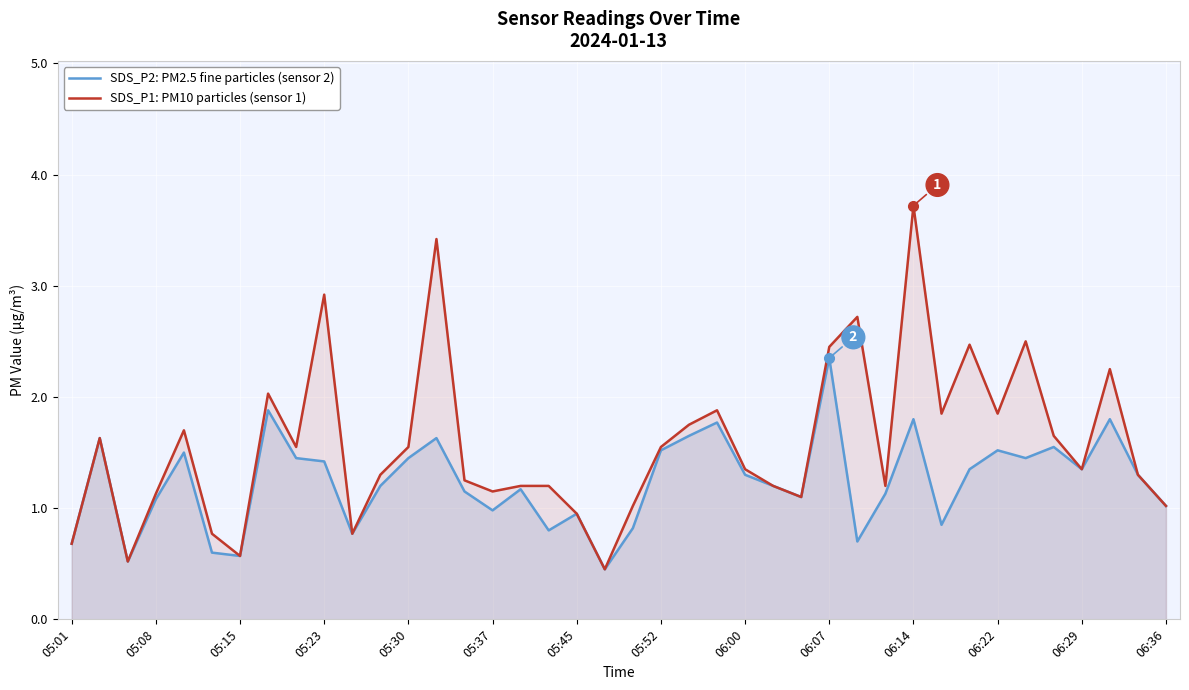

Is the value of SDS_P1: PM10 particles (sensor 1) at 05:30 greater than the value of SDS_P2: PM2.5 fine particles (sensor 2) at 06:14?

No